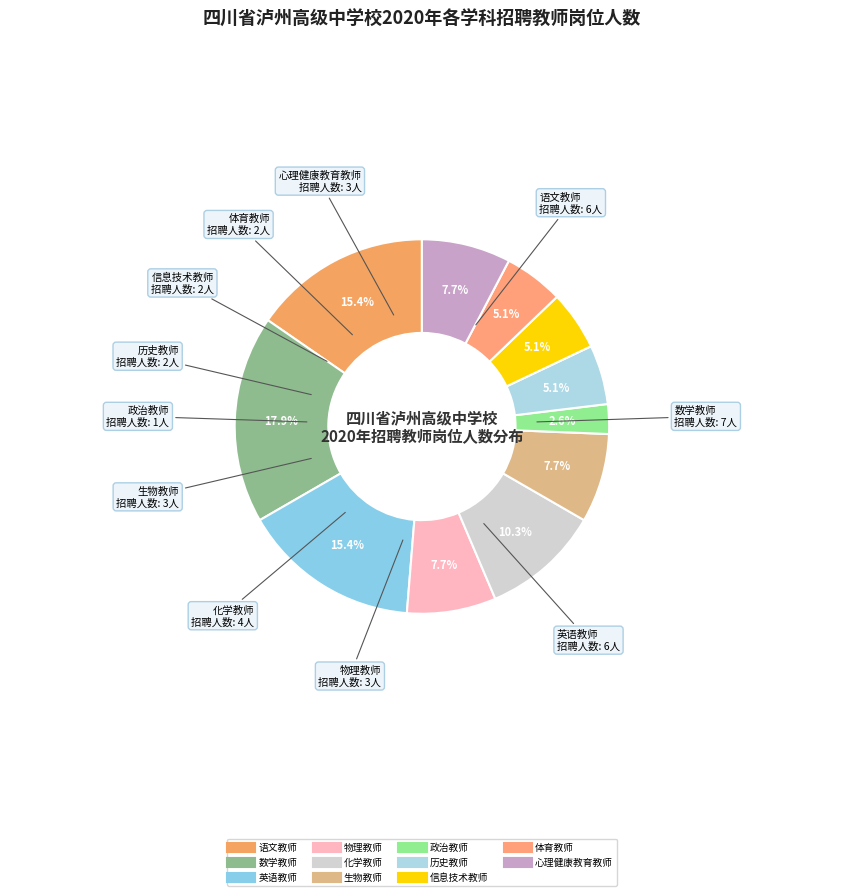

Does 化学教师 represent more than half of the total?

No